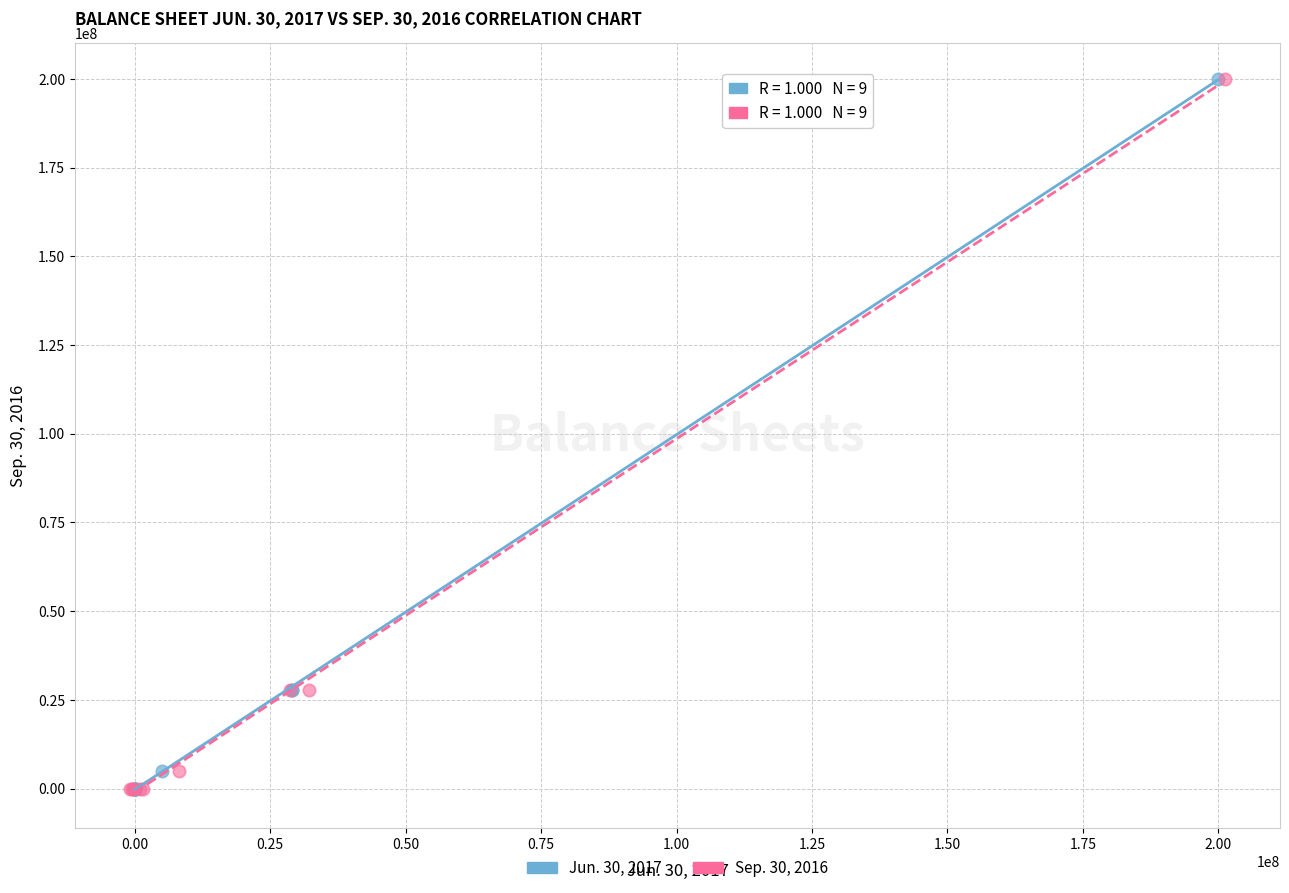

What are all the series names shown in the legend?

Jun. 30, 2017, Sep. 30, 2016